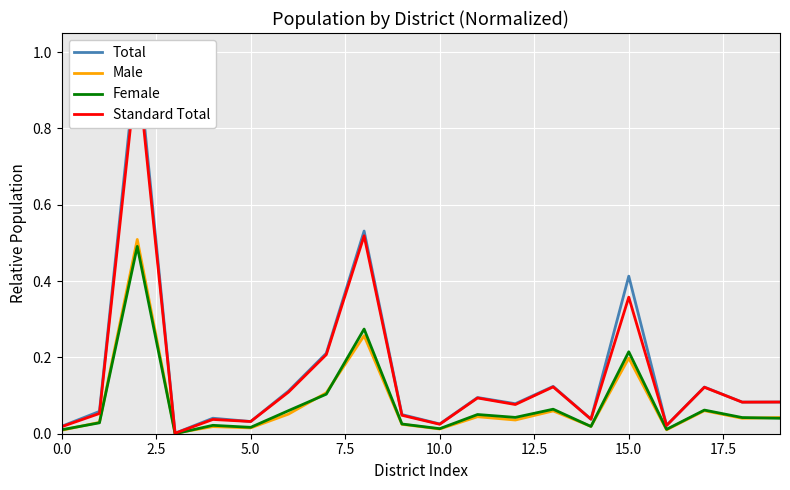

What is the highest value of the Male series?

0.5